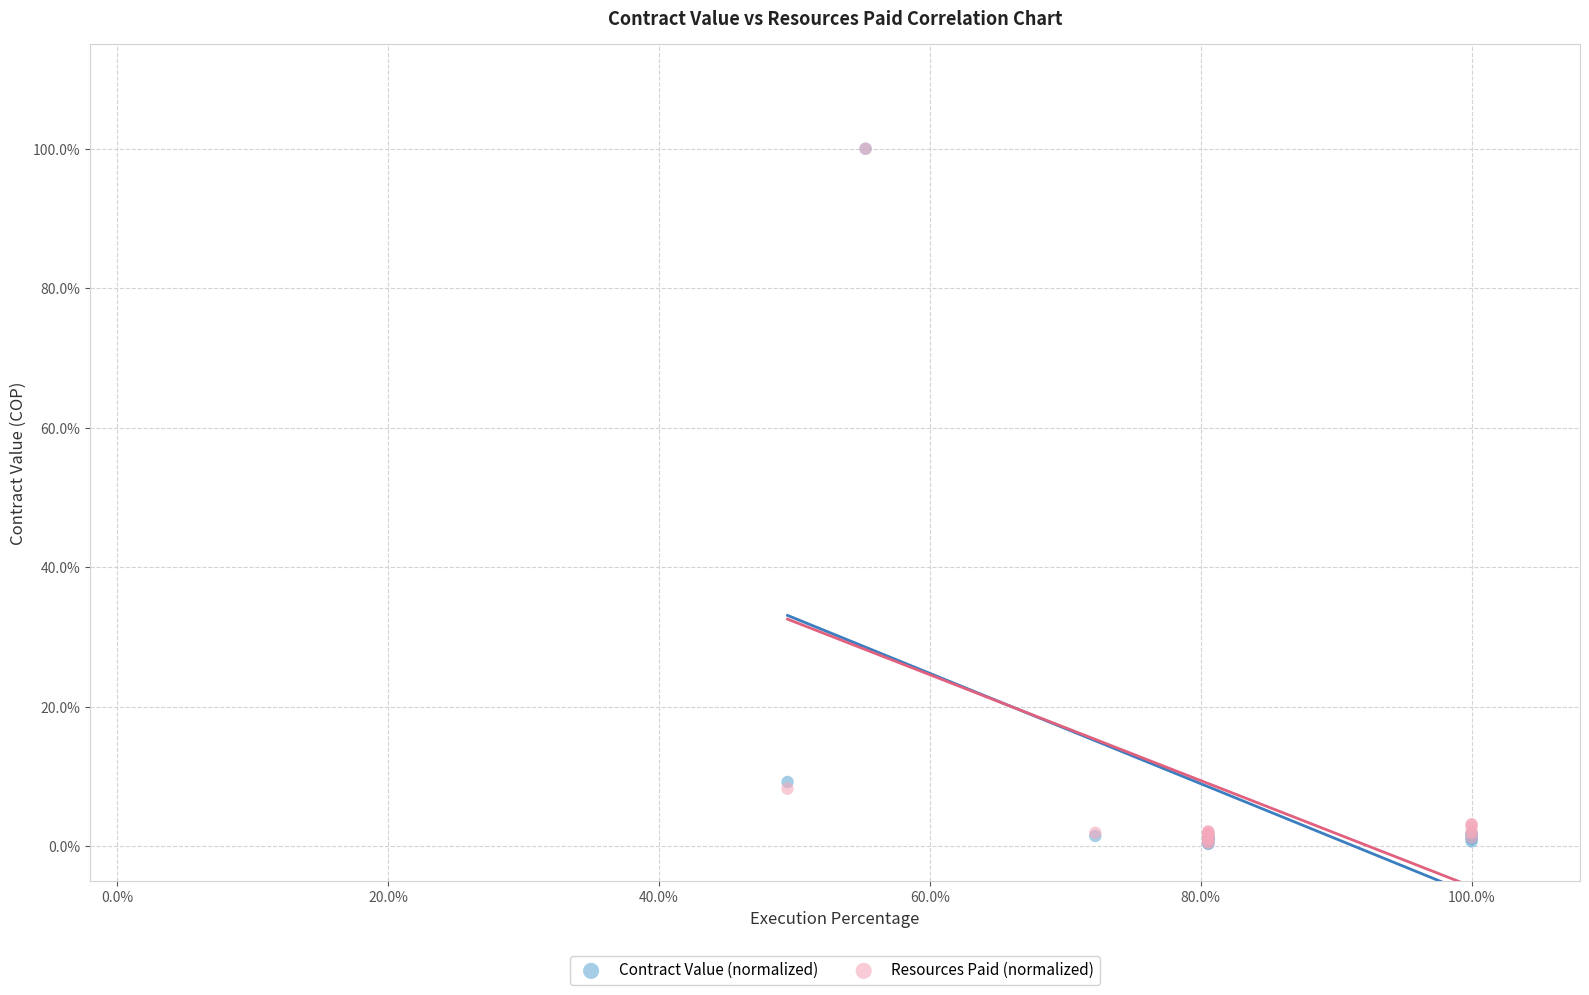

What are all the series names shown in the legend?

Contract Value (normalized), Resources Paid (normalized)